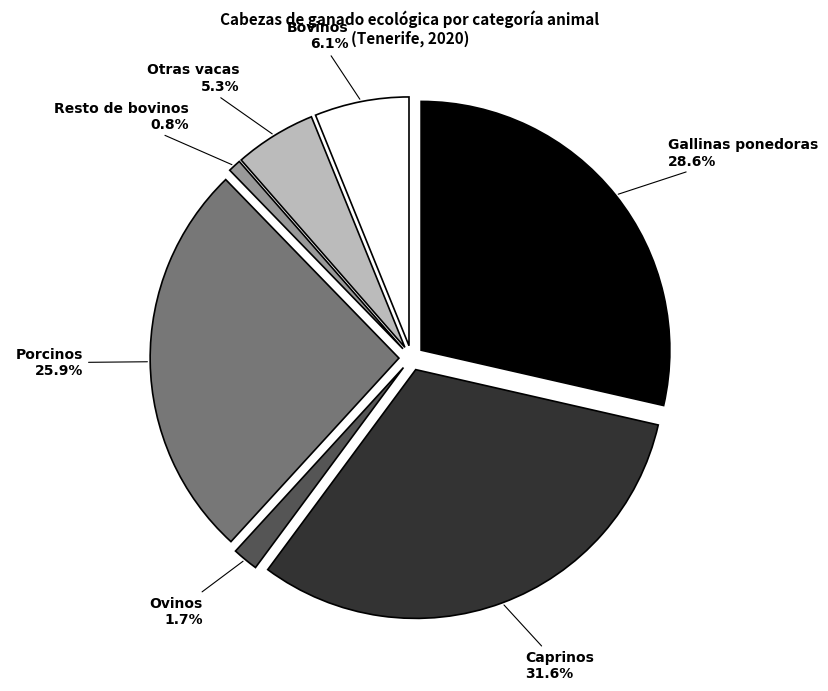

Is it true that Caprinos is 32% of the pie?

True